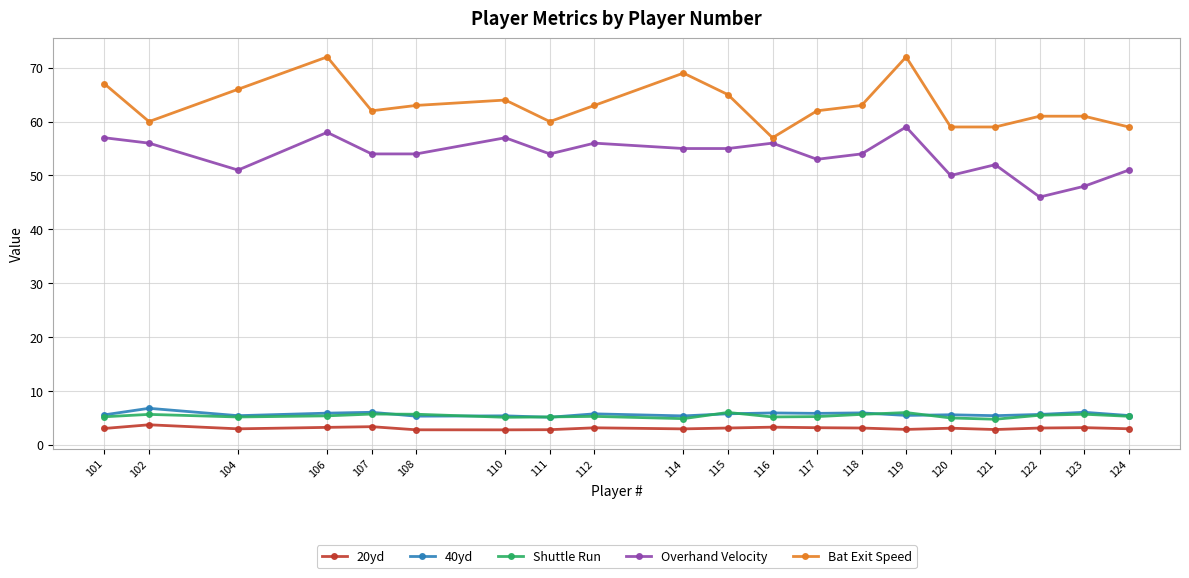

What is the average value of the 20yd series?

3.1